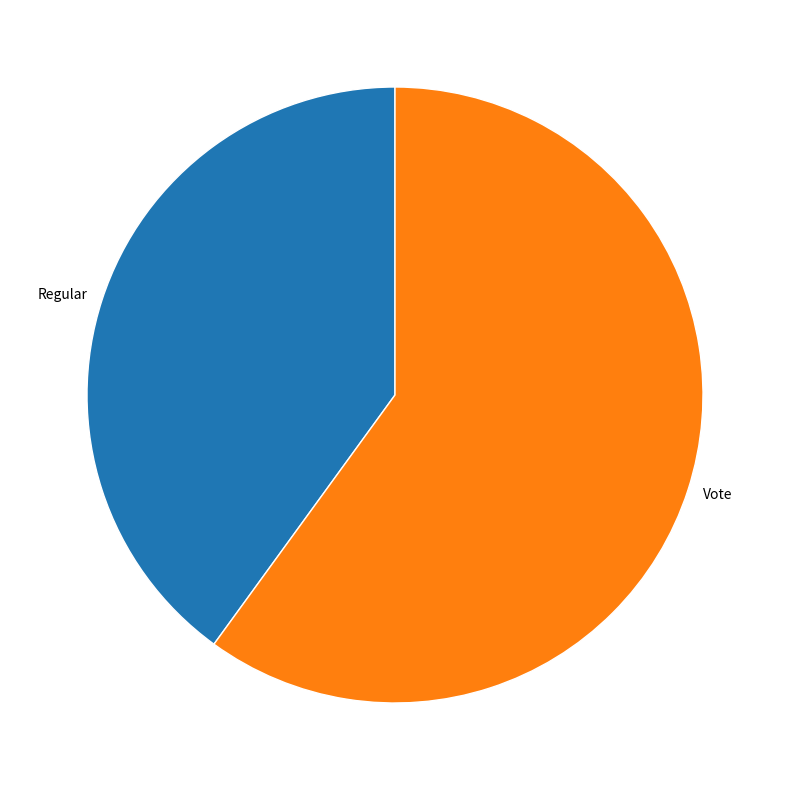

What is the smallest slice in the pie chart?

Regular